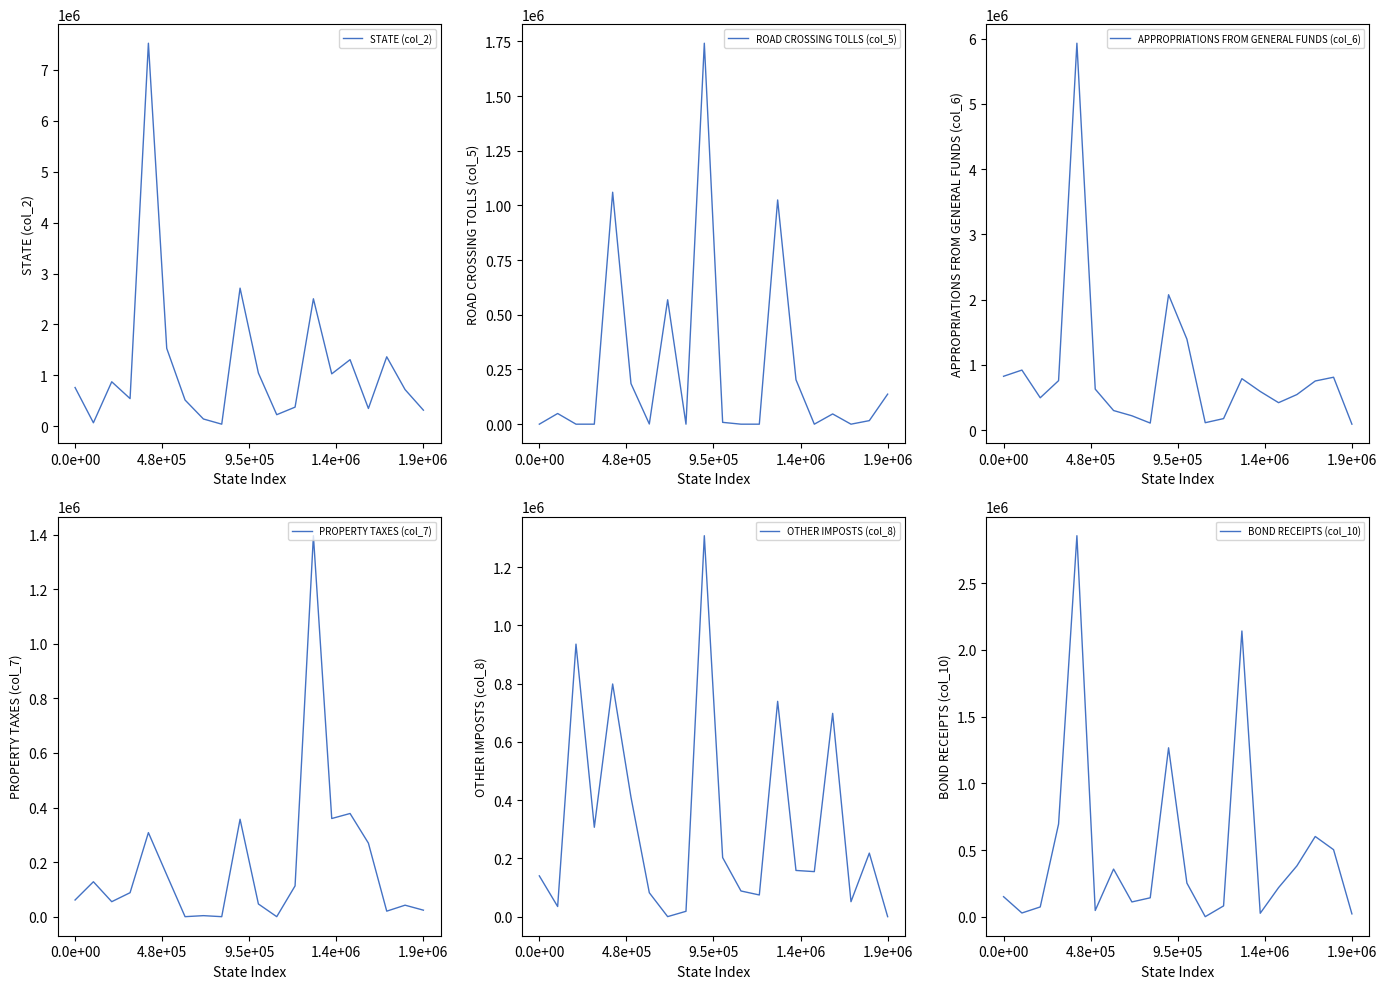

How many lines are shown in the chart?

6